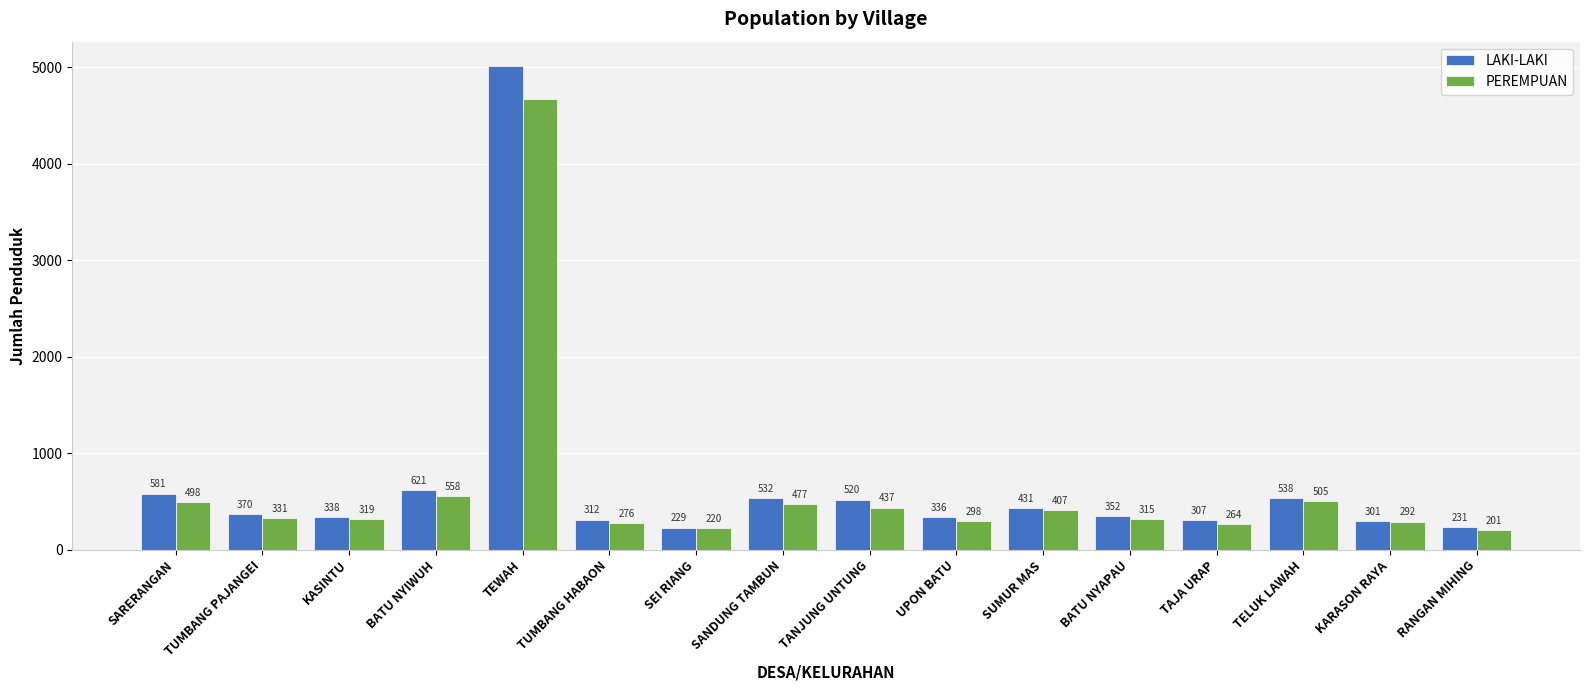

What is the minimum value shown in the chart?

201